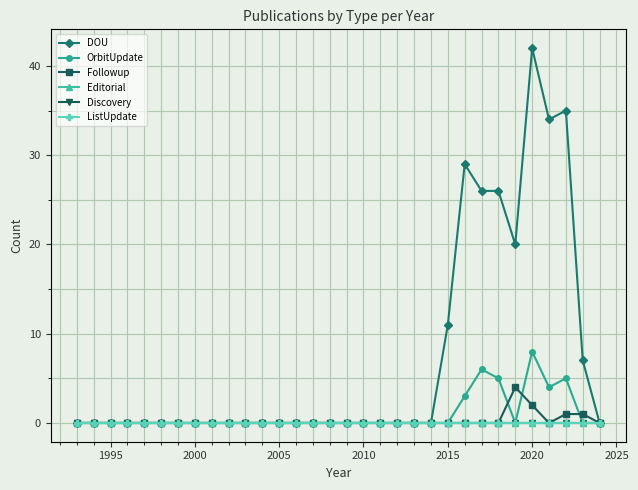

Does the chart have visible grid lines?

Yes